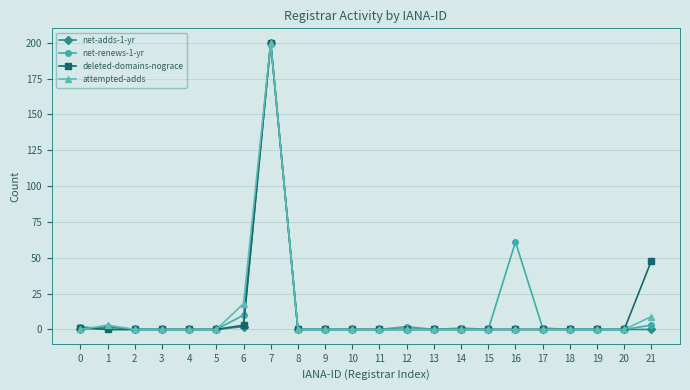

Which label corresponds to the largest value in the chart?

7